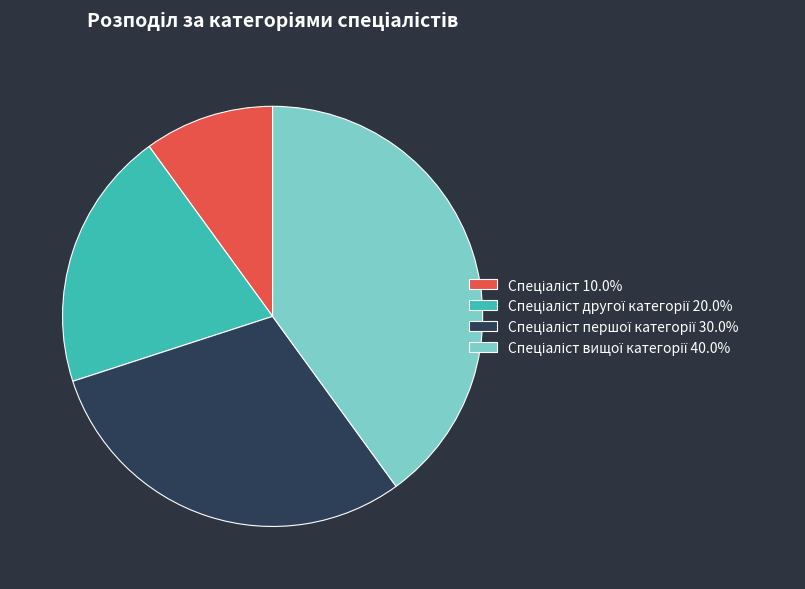

Is there any slice that represents more than half of the pie?

No